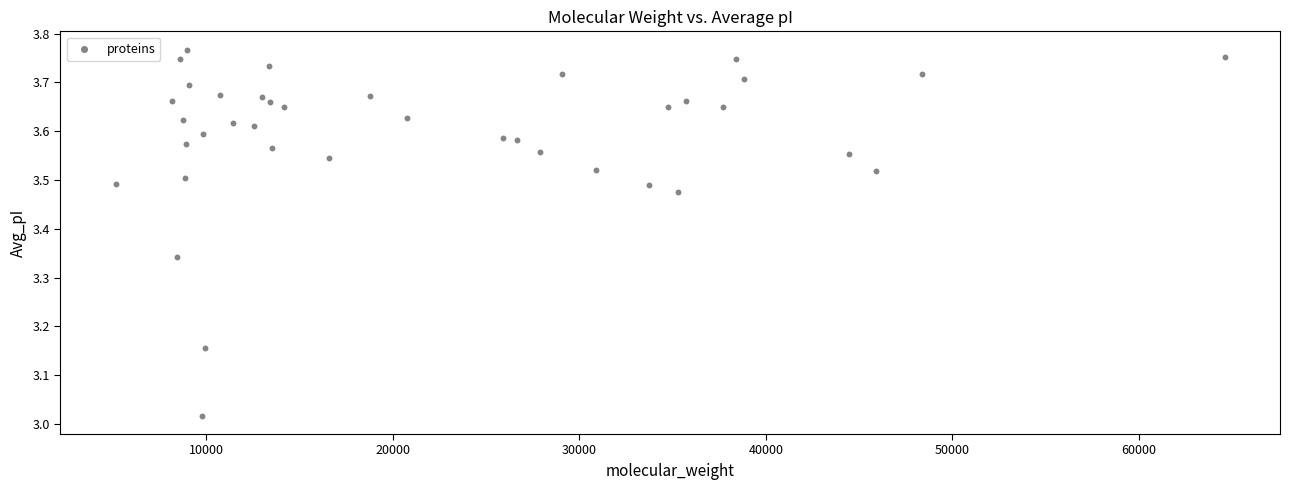

What is the range of X values (max minus min)?

59463.0